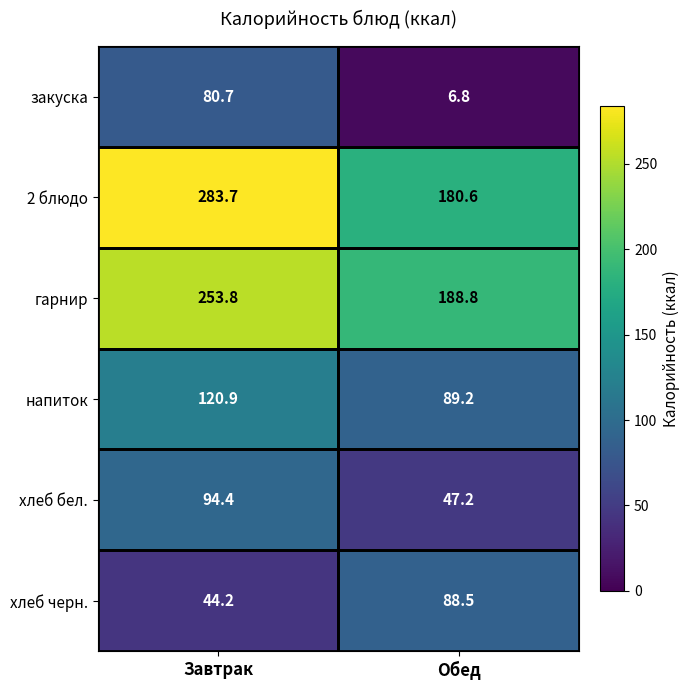

List the labels in order of закуска value, smallest first.

Обед, Завтрак